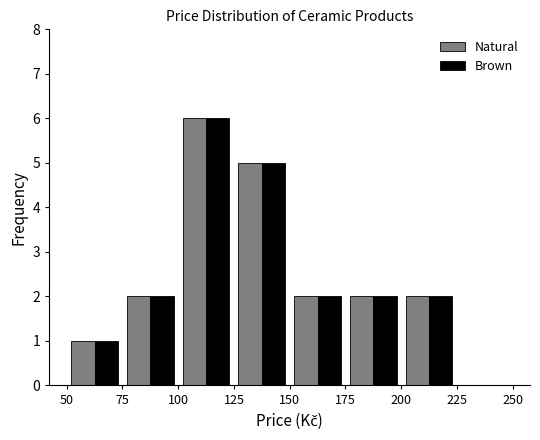

Reading left to right, transcribe this chart: for each range on the x-axis, give the height of each series' bar. The values are not printed on the chart, so give them approximately, as read against the axis.

50 to 75: Natural=1	Brown=1
75 to 100: Natural=2	Brown=2
100 to 125: Natural=6	Brown=6
125 to 150: Natural=5	Brown=5
150 to 175: Natural=2	Brown=2
175 to 200: Natural=2	Brown=2
200 to 225: Natural=2	Brown=2
225 to 250: Natural=0	Brown=0